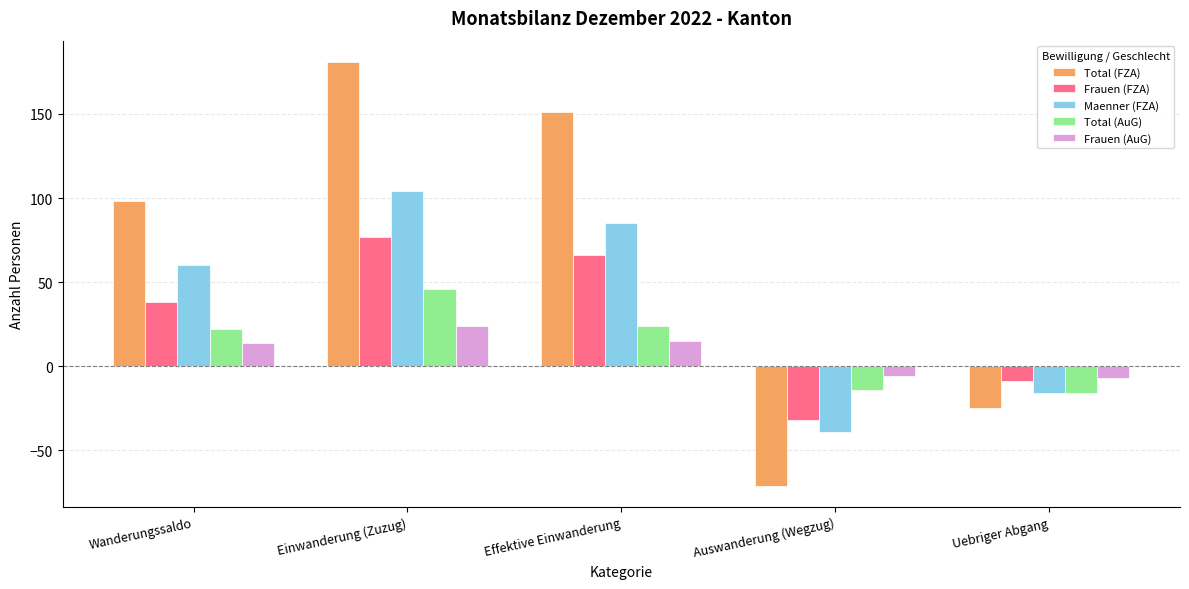

What is the sum of all Total (AuG) values?

62